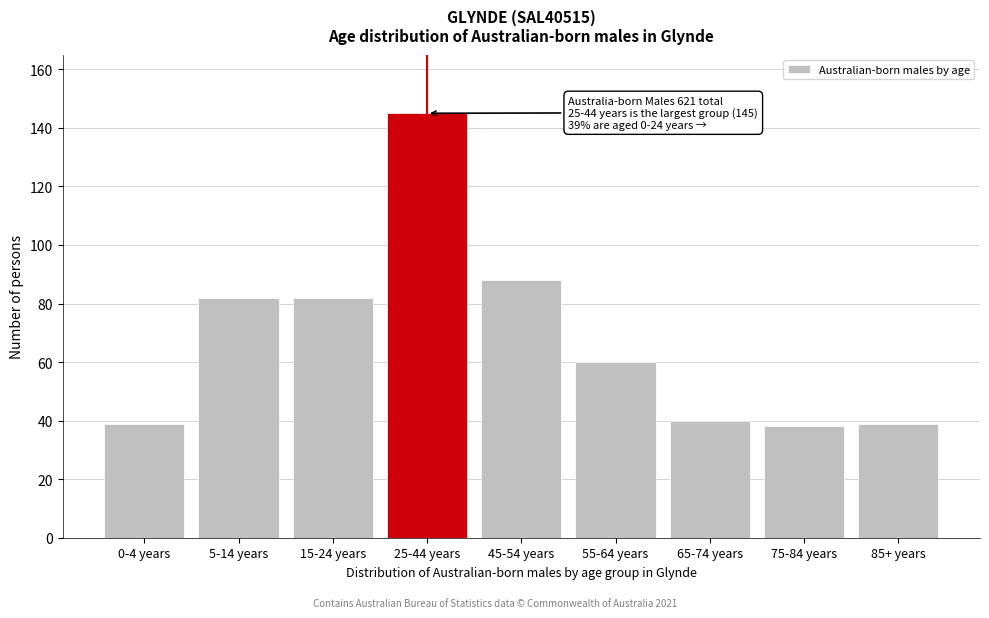

Reading left to right, list all the values displayed in this chart.

39	82	82	145	88	60	40	38	39